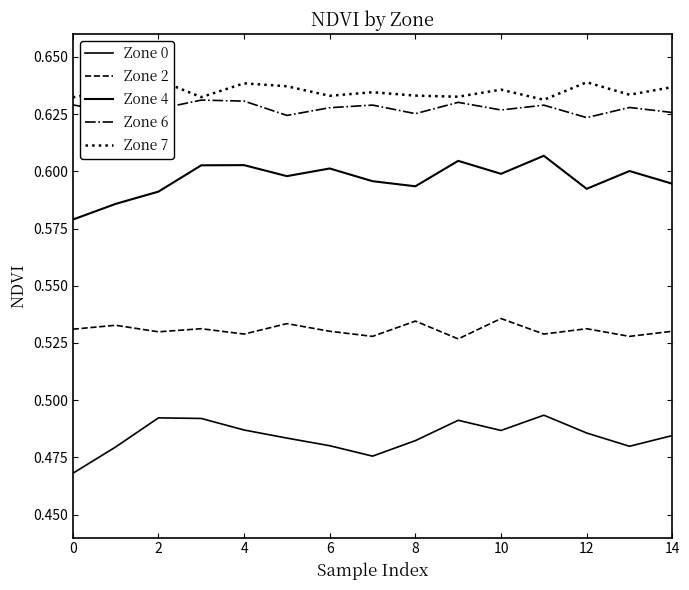

True or false: Zone 2 has a value of 0.5 at 6.

True